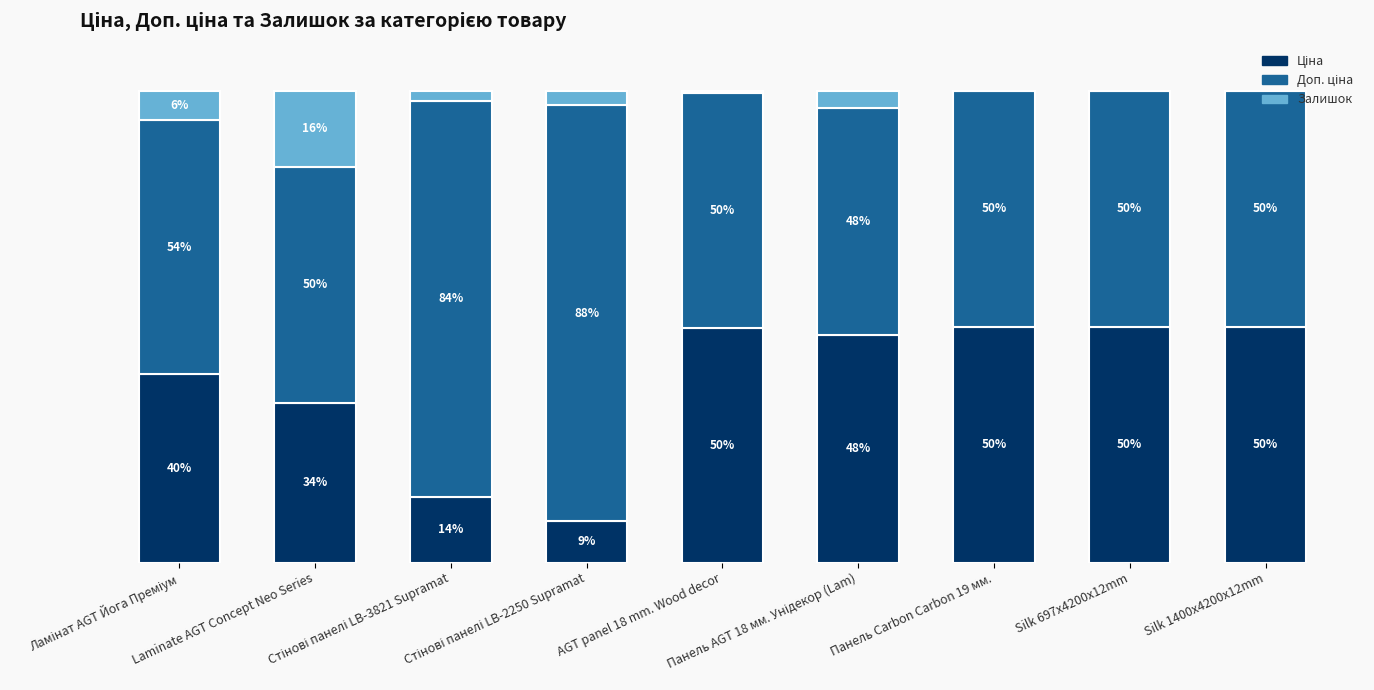

Are the bars horizontal?

No